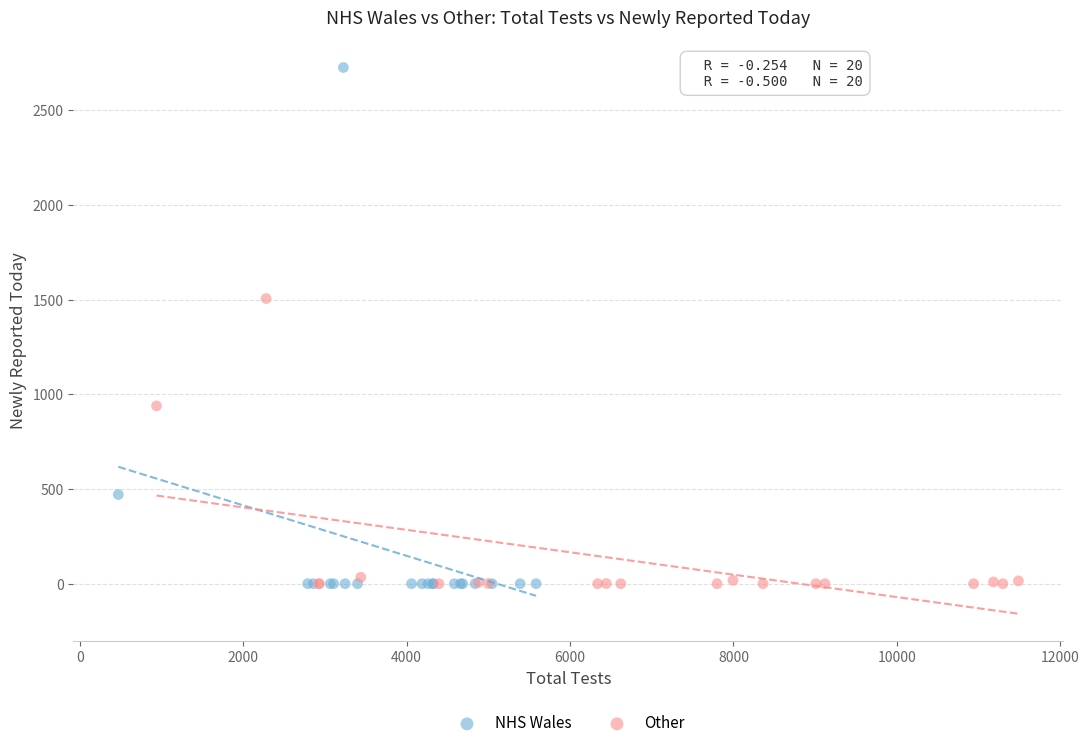

What are all the series names shown in the legend?

NHS Wales, Other